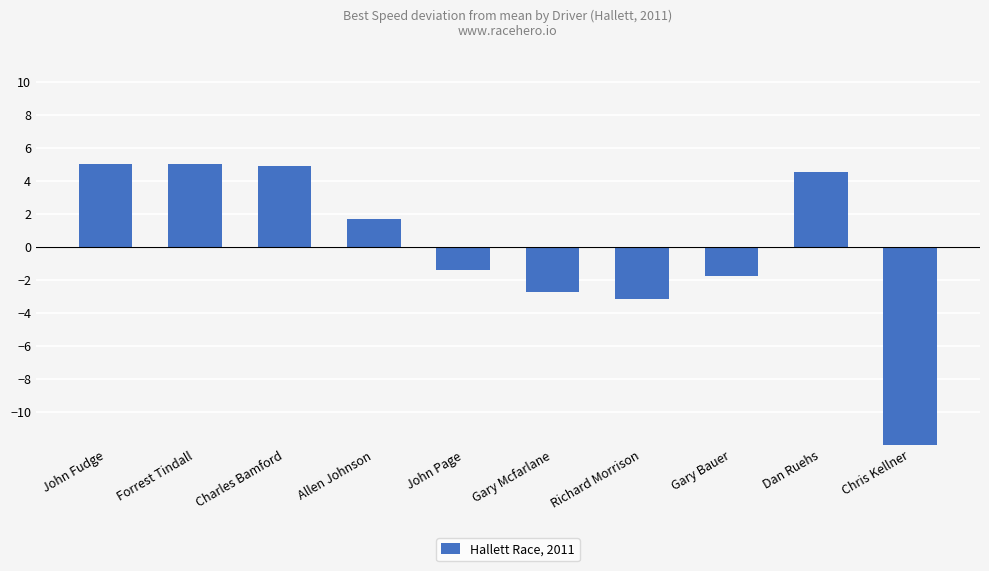

How many bars are there in total?

10